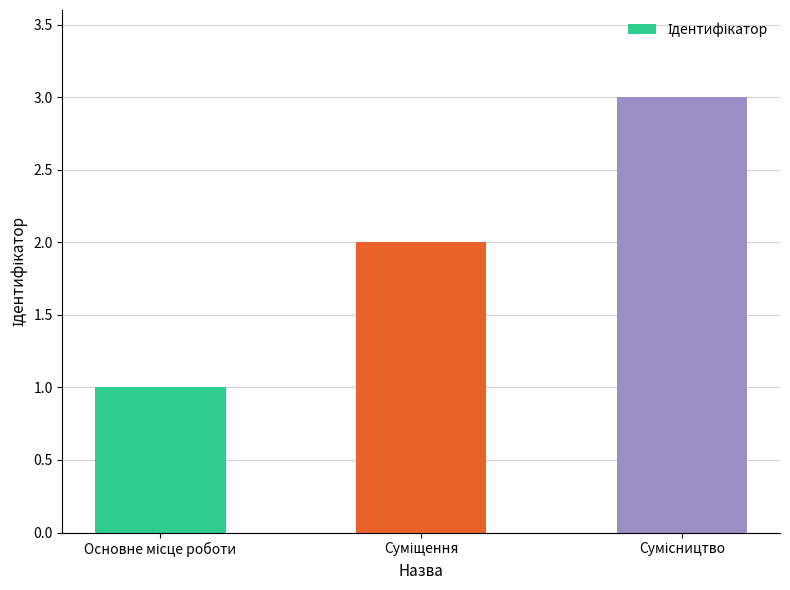

What is the maximum value shown in the chart?

3